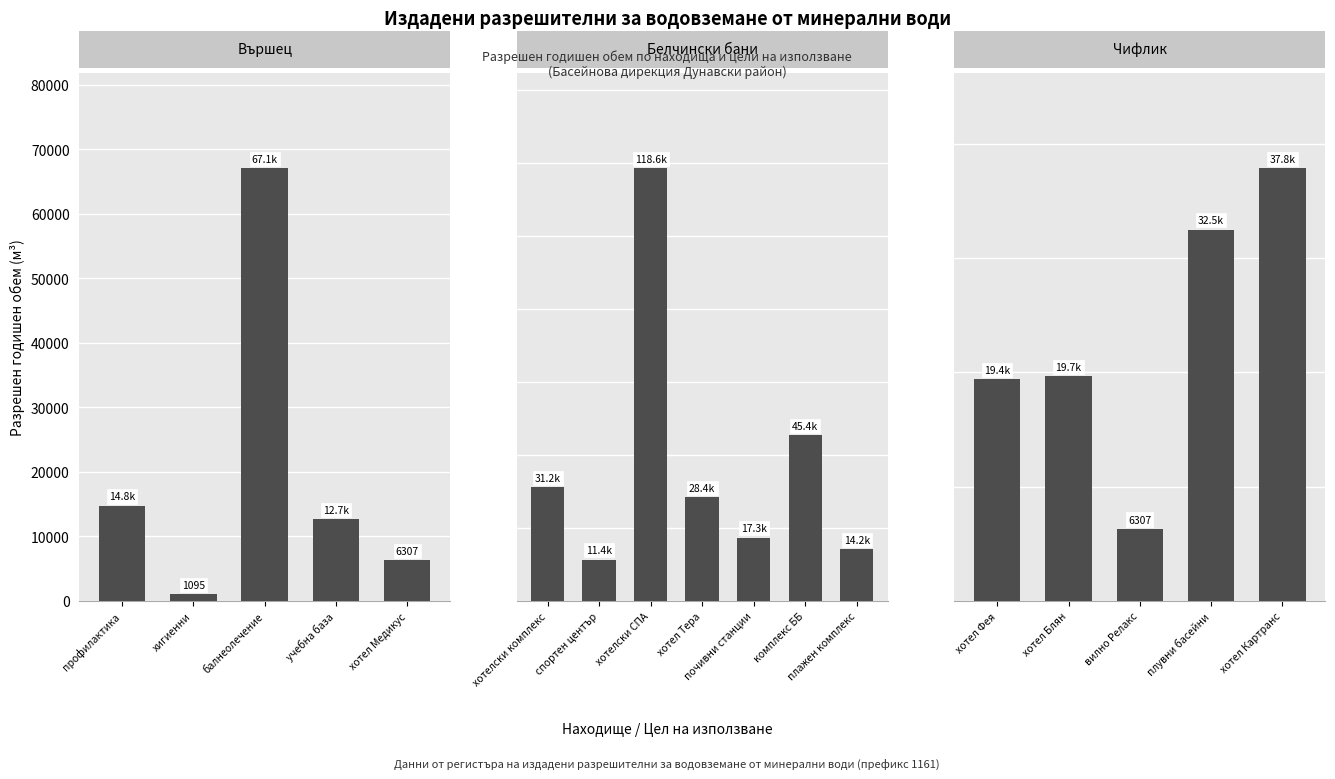

How many distinct data groups are displayed?

1